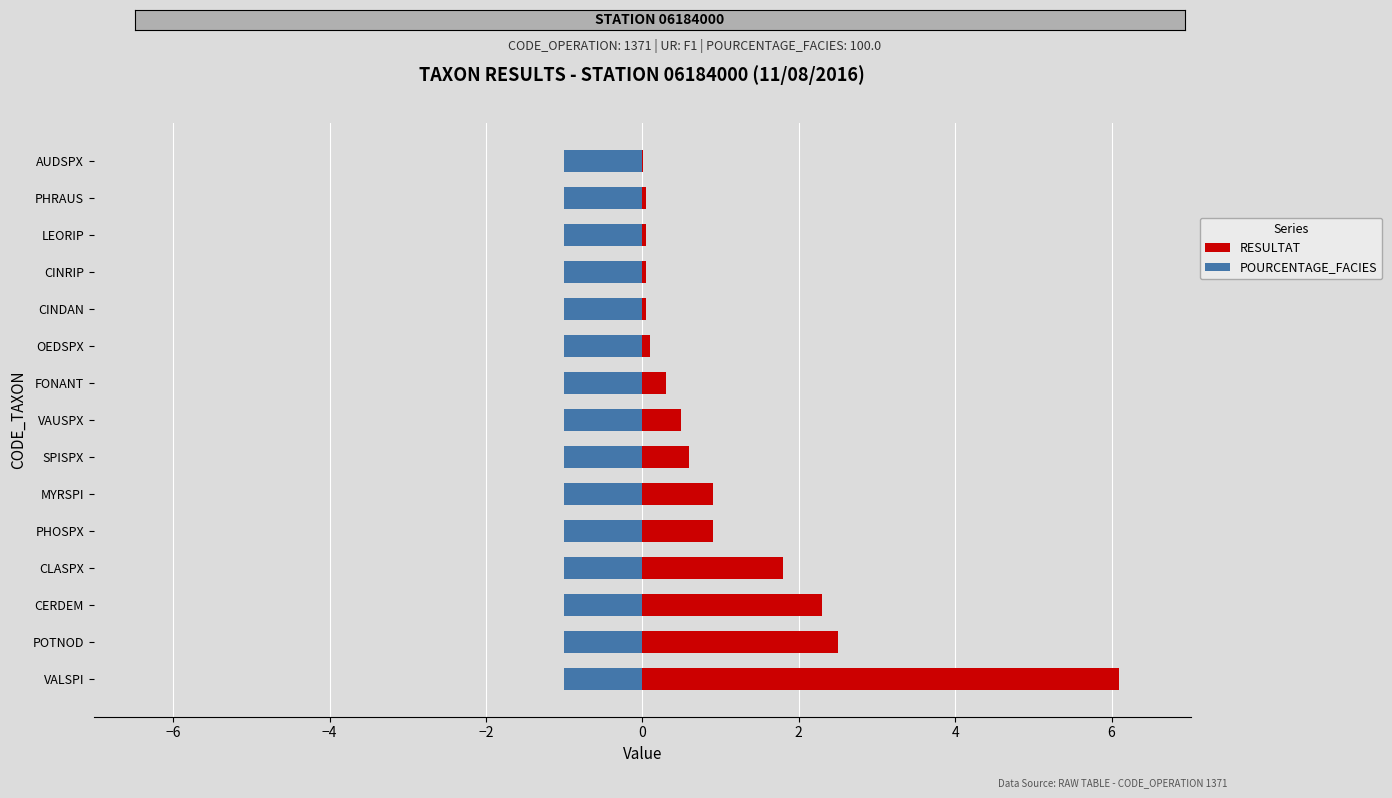

The POURCENTAGE_FACIES series shows 1.1 at 14. True or false?

False